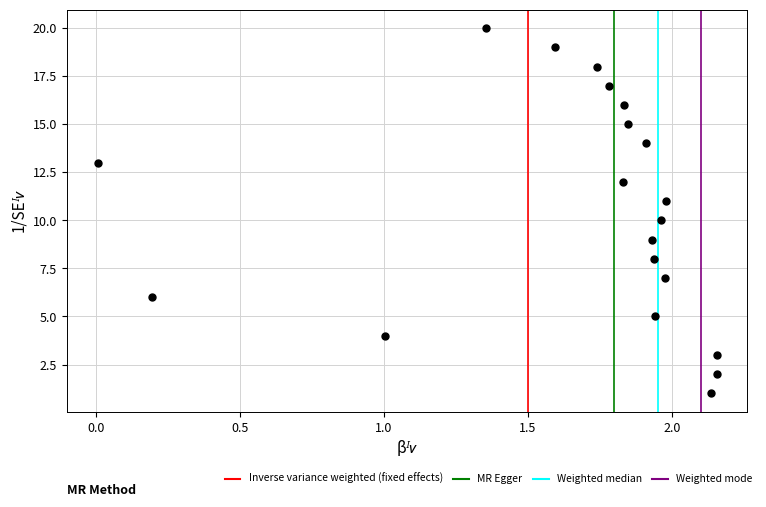

What is the range of Y values (max minus min)?

19